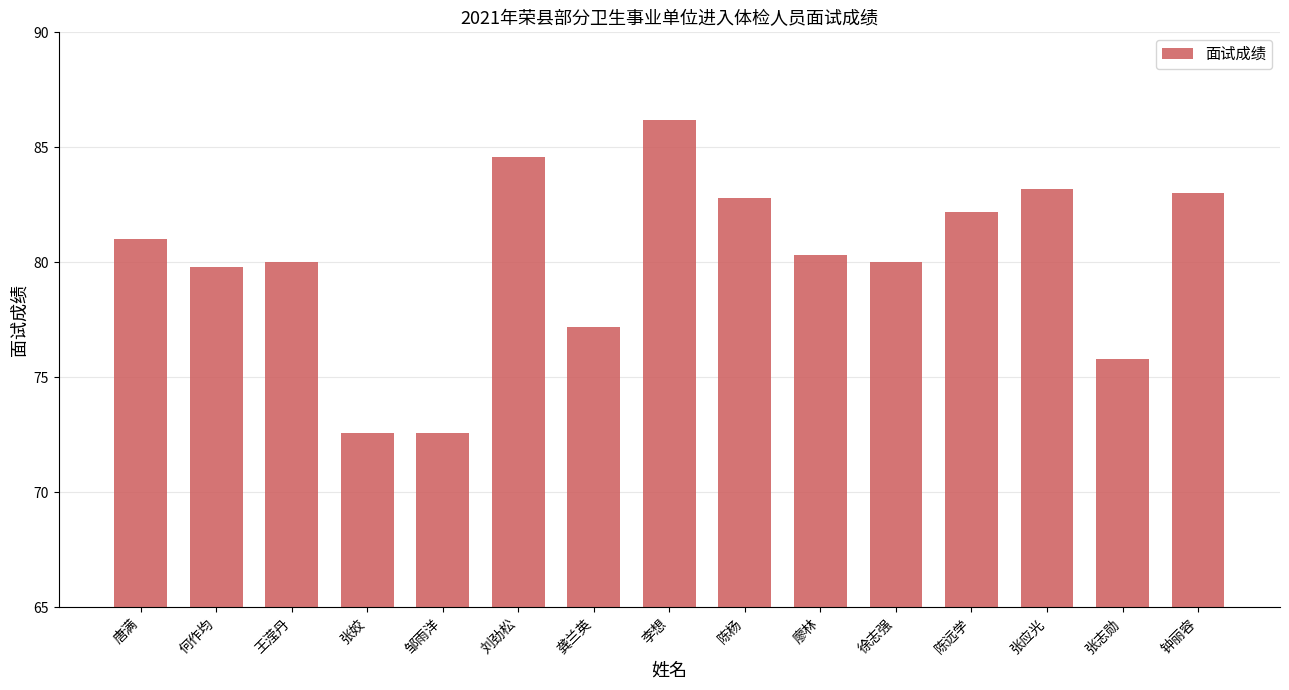

Reading left to right, list all the values displayed in this chart.

唐满=81.0	何作均=79.8	王滢丹=80.0	张姣=72.6	邹雨洋=72.6	刘劲松=84.6	龚兰英=77.2	李想=86.2	陈杨=82.8	廖林=80.3	徐志强=80.0	陈远学=82.2	张应光=83.2	张志勋=75.8	钟丽容=83.0